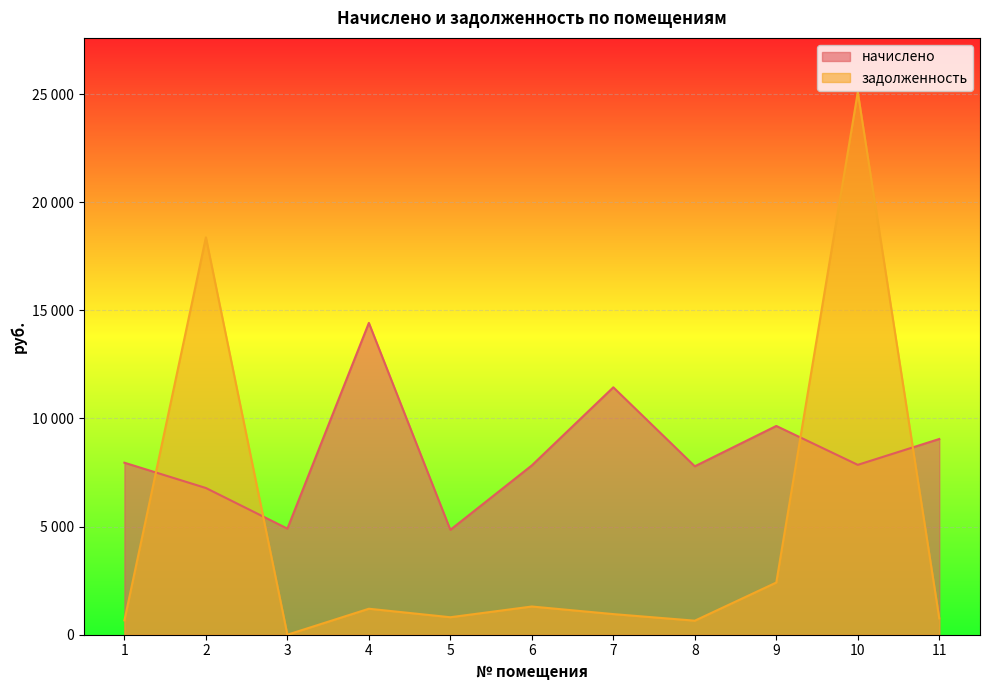

List the labels in order of задолженность value, largest first.

10, 2, 9, 6, 4, 7, 5, 11, 1, 8, 3